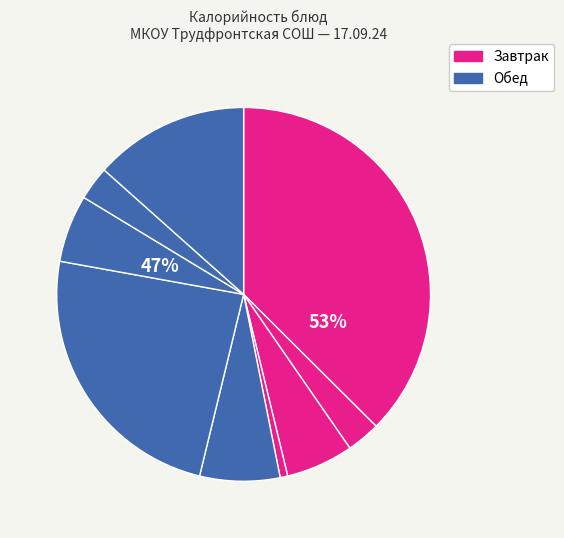

True or false: чай с сахаром (обед) accounts for 10% of the total.

False